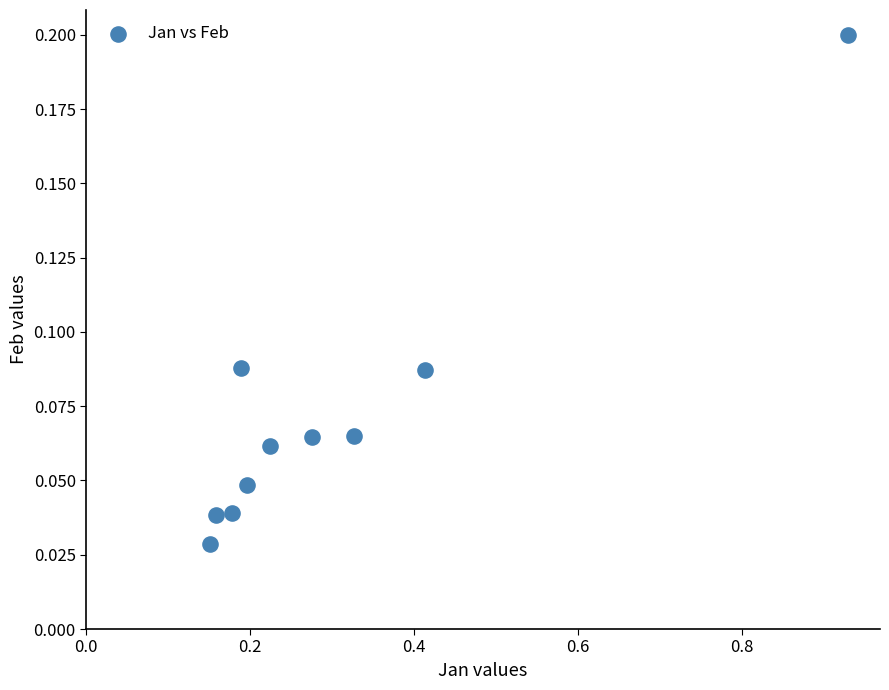

What is the range of X values (max minus min)?

0.8